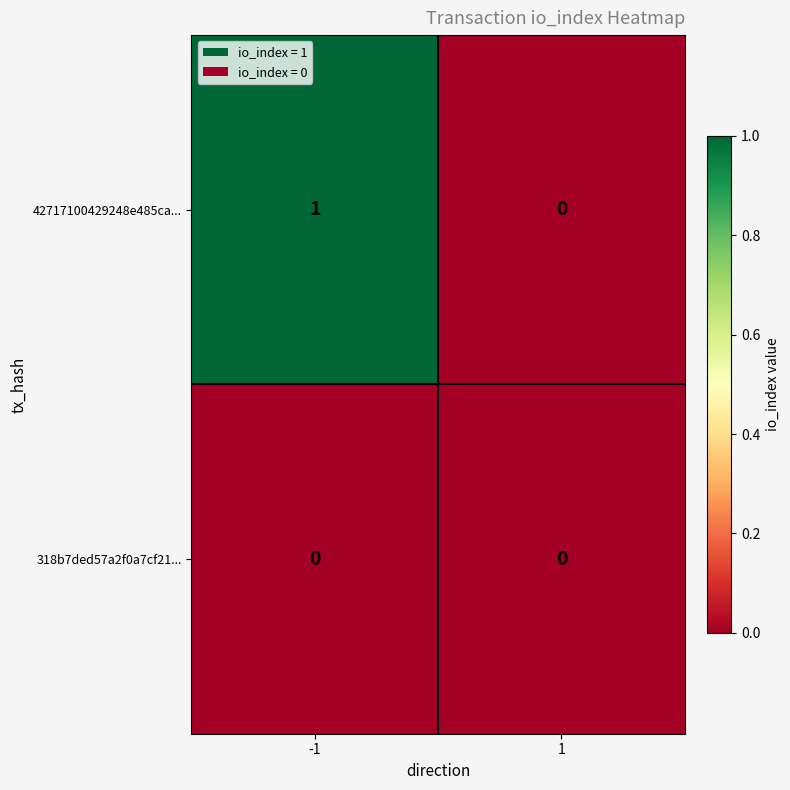

The value of 318b7ded57a2f0a7cf21... at -1 is 0. True or false?

True